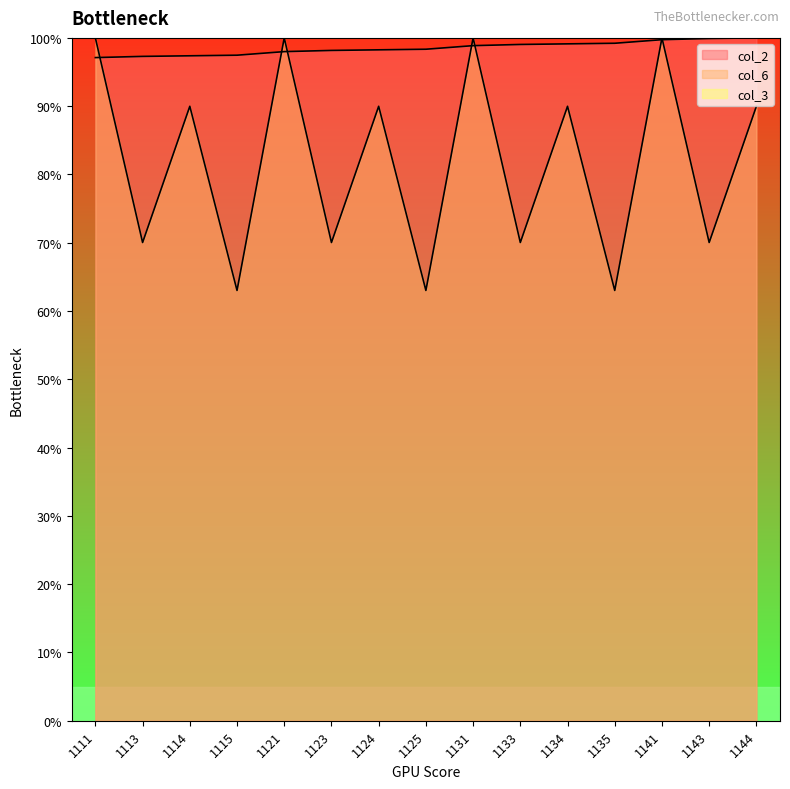

After their last crossing, which series has the higher values: col_2 or col_6?

col_2